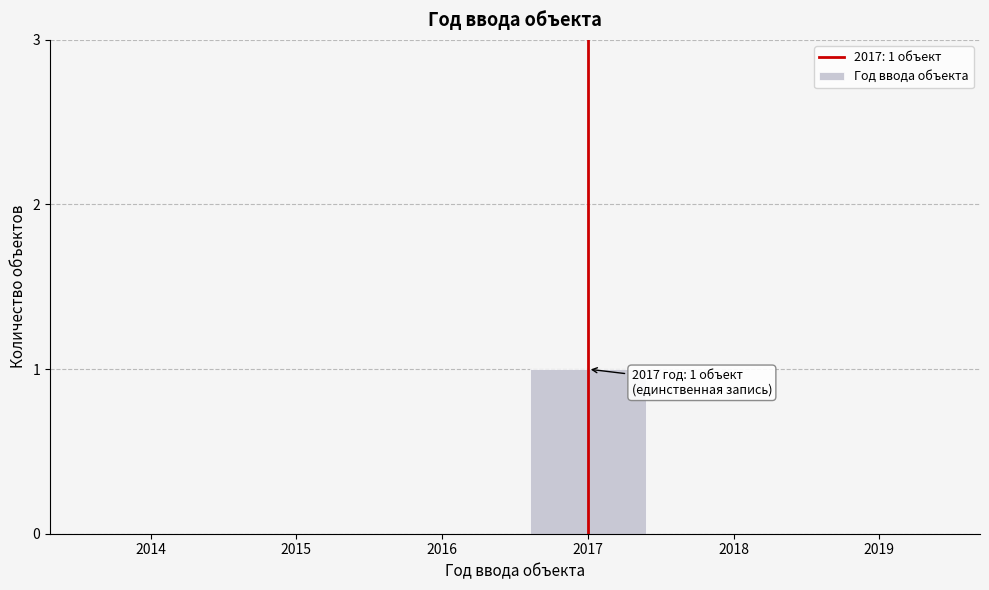

Reading left to right, extract all data points from this chart.

2014=0	2015=0	2016=0	2017=1	2018=0	2019=0